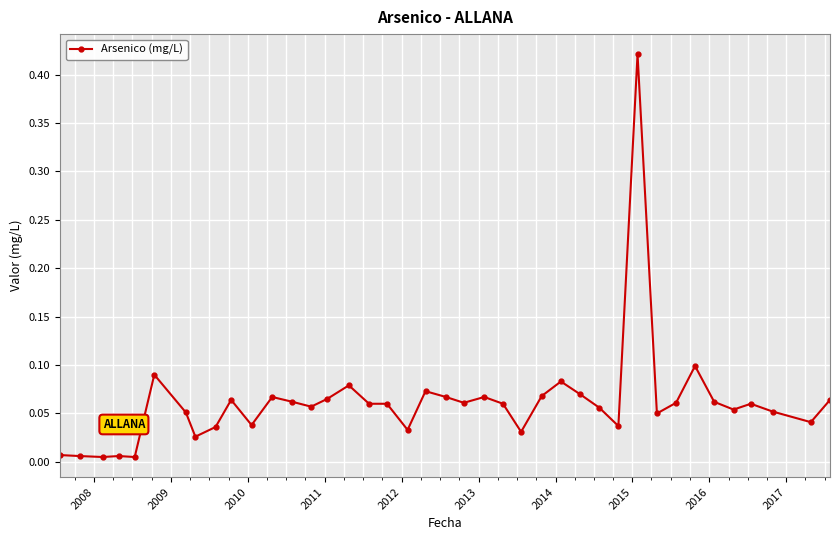

What is the sum of all values?

2.5